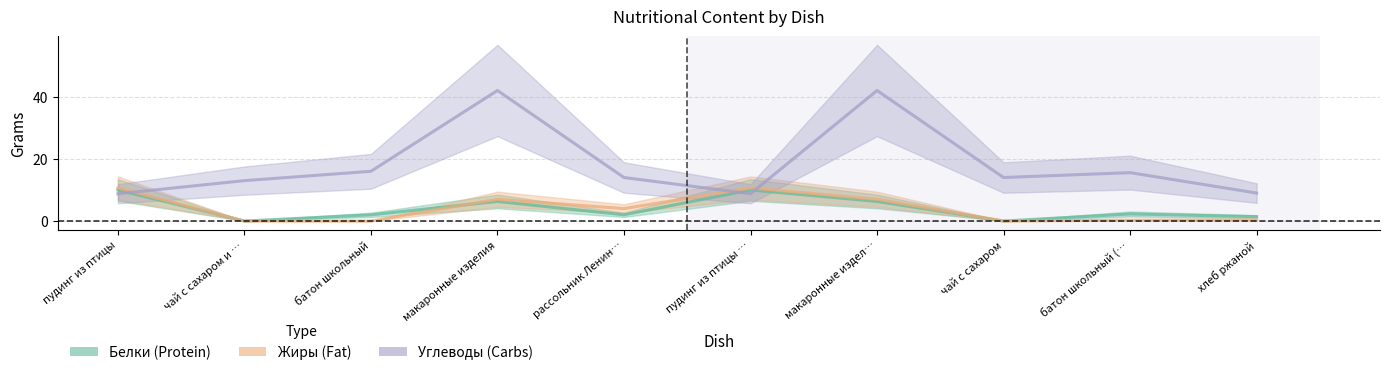

At рассольник Ленин…, list the series in order from smallest to largest.

Белки, Жиры, Углеводы